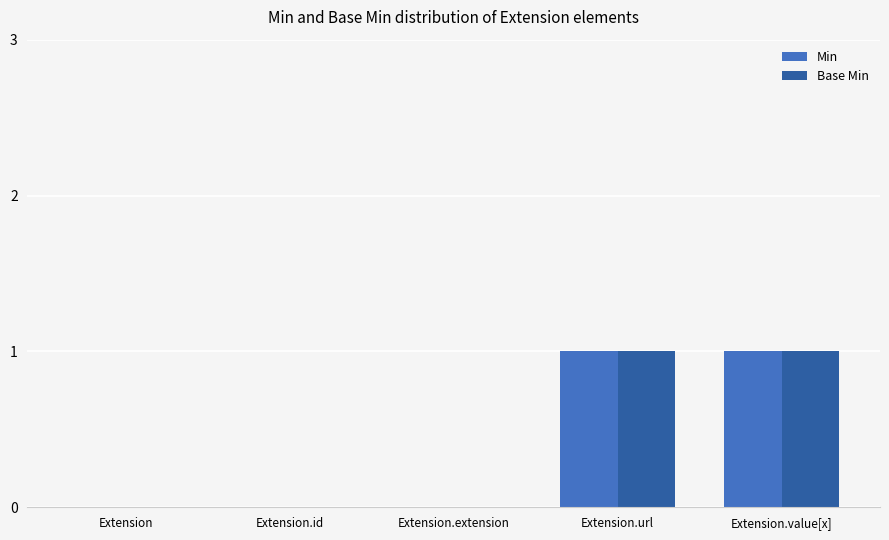

Is it true that Base Min equals 2 at Extension.url?

False